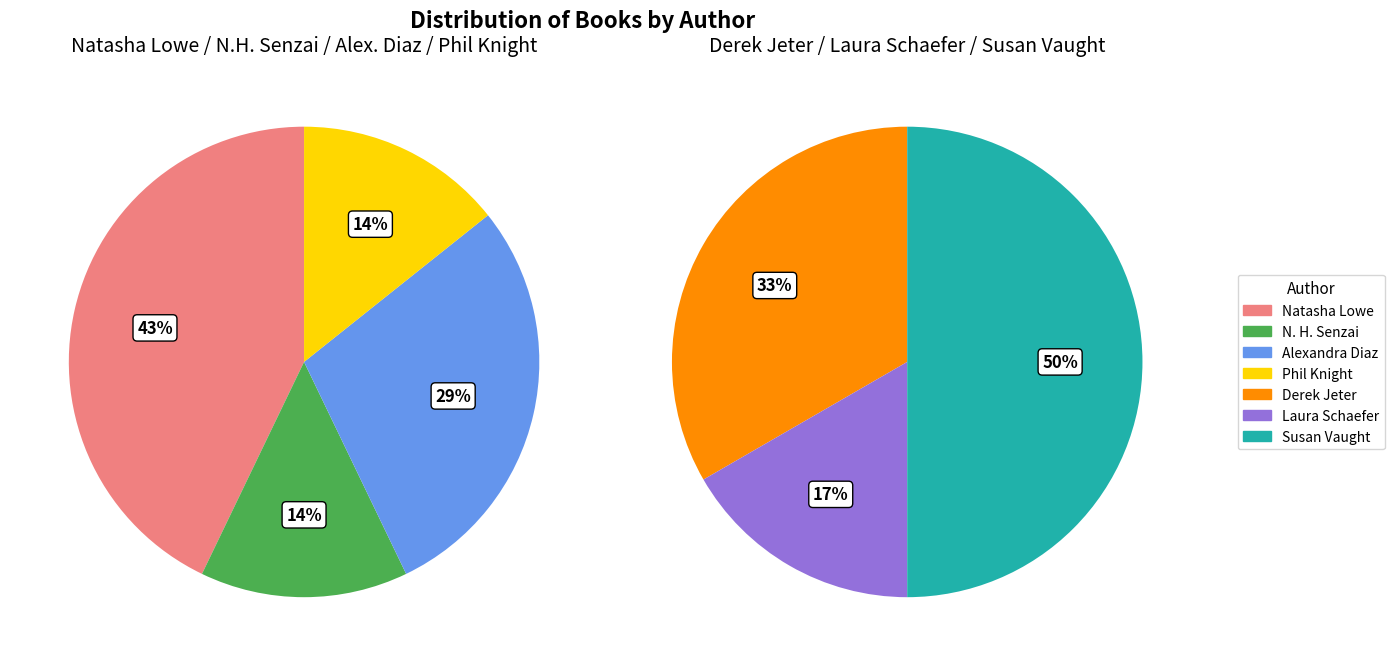

Count the number of slices in the pie.

7